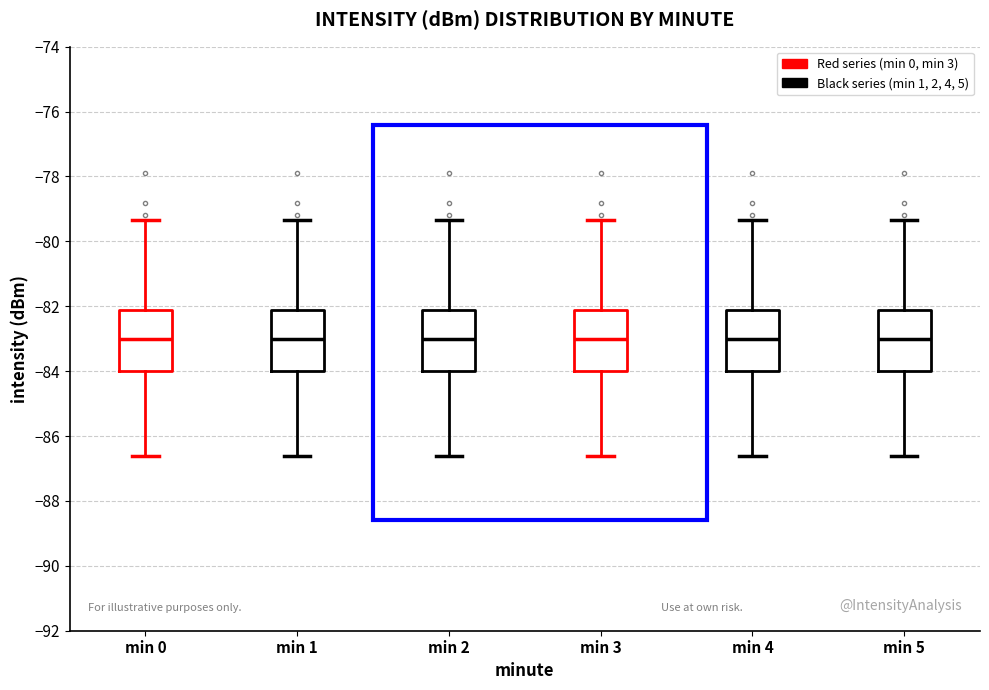

Reading left to right, transcribe this box plot: for each box, give where its median line is, the range the box spans, and where its two whiskers end, as read against the y-axis. The values are not printed on the chart, so give them approximately, as read against the axis.

min 0: median -83.0, box -84.0 to -82.2, whiskers -86.6 to -79.4
min 1: median -83.0, box -84.0 to -82.2, whiskers -86.6 to -79.4
min 2: median -83.0, box -84.0 to -82.2, whiskers -86.6 to -79.4
min 3: median -83.0, box -84.0 to -82.2, whiskers -86.6 to -79.4
min 4: median -83.0, box -84.0 to -82.2, whiskers -86.6 to -79.4
min 5: median -83.0, box -84.0 to -82.2, whiskers -86.6 to -79.4